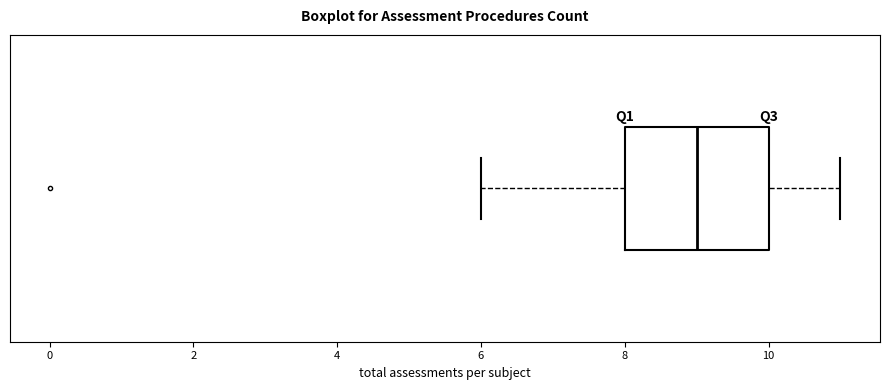

Transcribe this box plot: give where the median line is, the range the box spans, and where the two whiskers end, as read against the x-axis. The values are not printed on the chart, so give them approximately, as read against the axis.

median 9, box 8 to 10, whiskers 6 to 11